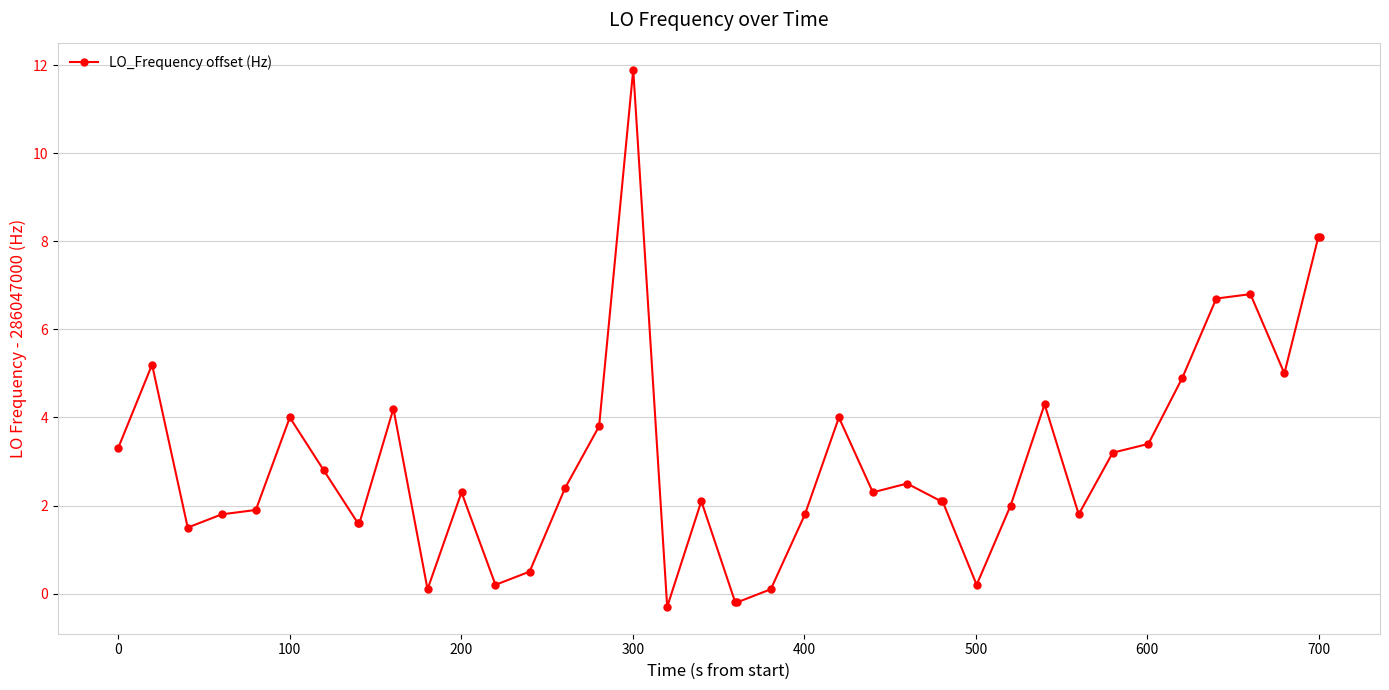

What is the difference between the second highest and minimum values?

8.4